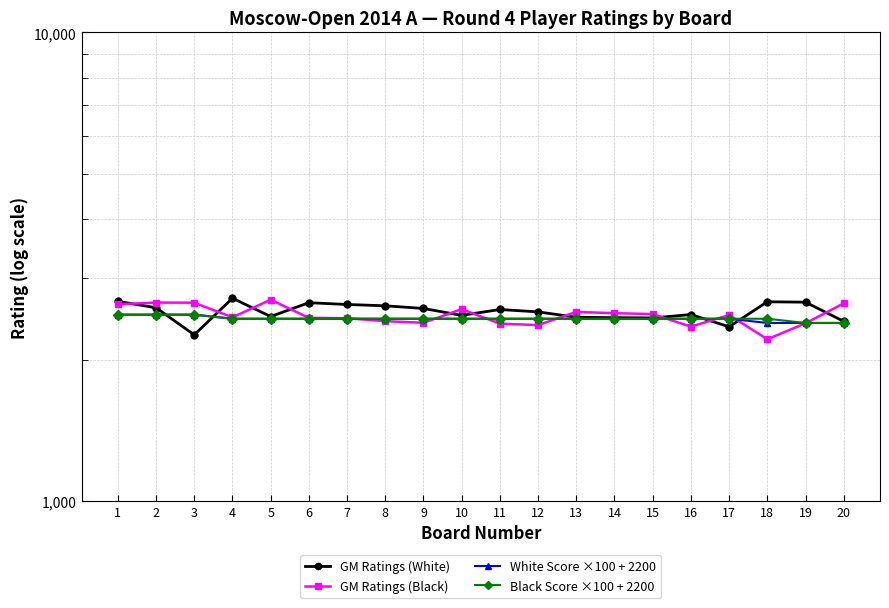

Reading left to right, list all the values displayed in this chart.

GM Ratings (White): 1=2669	2=2586	3=2264	4=2710	5=2477	6=2651	7=2628	8=2611	9=2577	10=2491	11=2564	12=2534	13=2468	14=2463	15=2460	16=2501	17=2355	18=2663	19=2658	20=2419
GM Ratings (Black): 1=2630	2=2653	3=2651	4=2467	5=2690	6=2461	7=2456	8=2421	9=2402	10=2568	11=2392	12=2375	13=2534	14=2518	15=2507	16=2357	17=2495	18=2216	19=2396	20=2642
White Score ×100 + 2200: 1=2500	2=2500	3=2500	4=2450	5=2450	6=2450	7=2450	8=2450	9=2450	10=2450	11=2450	12=2450	13=2450	14=2450	15=2450	16=2450	17=2450	18=2400	19=2400	20=2400
Black Score ×100 + 2200: 1=2500	2=2500	3=2500	4=2450	5=2450	6=2450	7=2450	8=2450	9=2450	10=2450	11=2450	12=2450	13=2450	14=2450	15=2450	16=2450	17=2450	18=2450	19=2400	20=2400